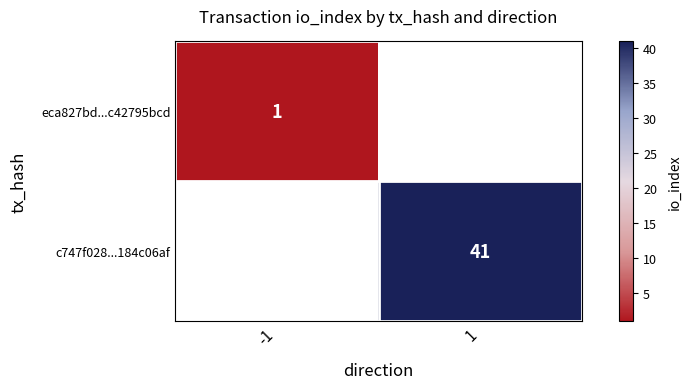

The c747f028...184c06af series shows 41 at 1. True or false?

True